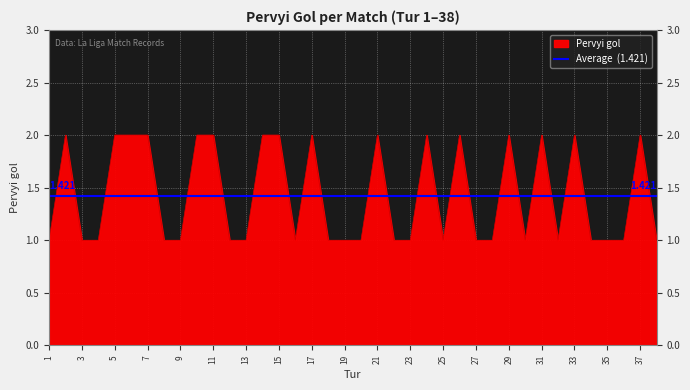

What is the difference between the maximum and minimum values?

1